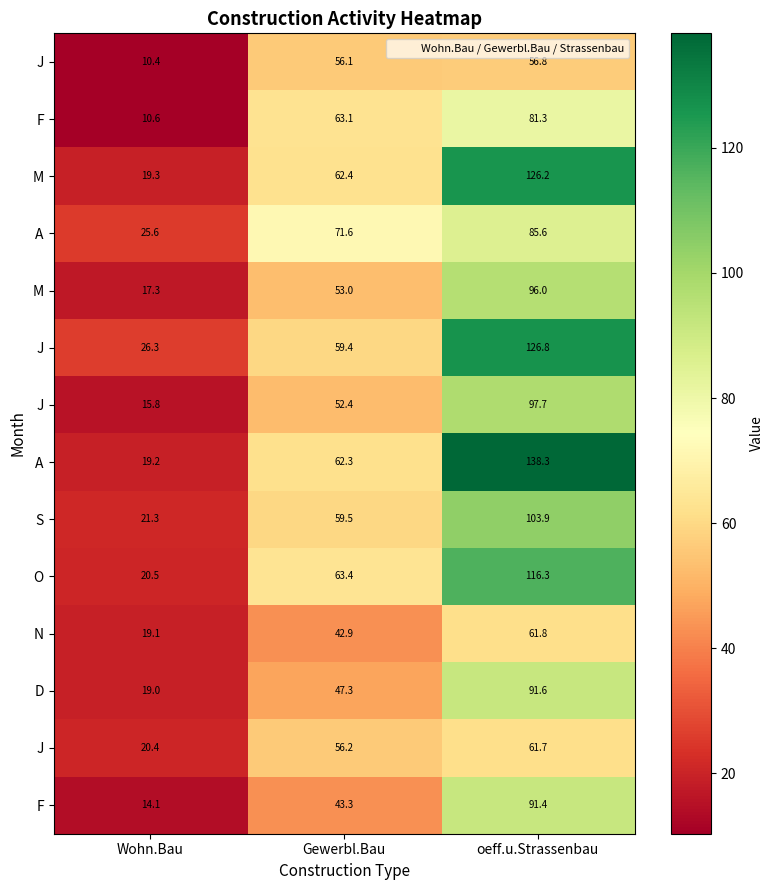

At how many categories does at least one series exceed 47?

2